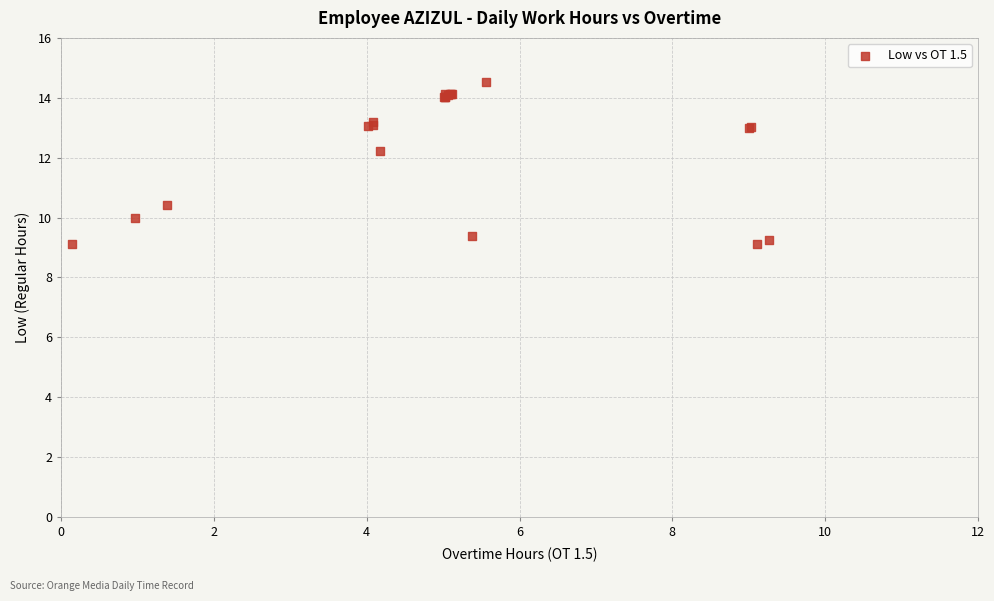

What Y value in the scatter plot is closest to 11?

10.4